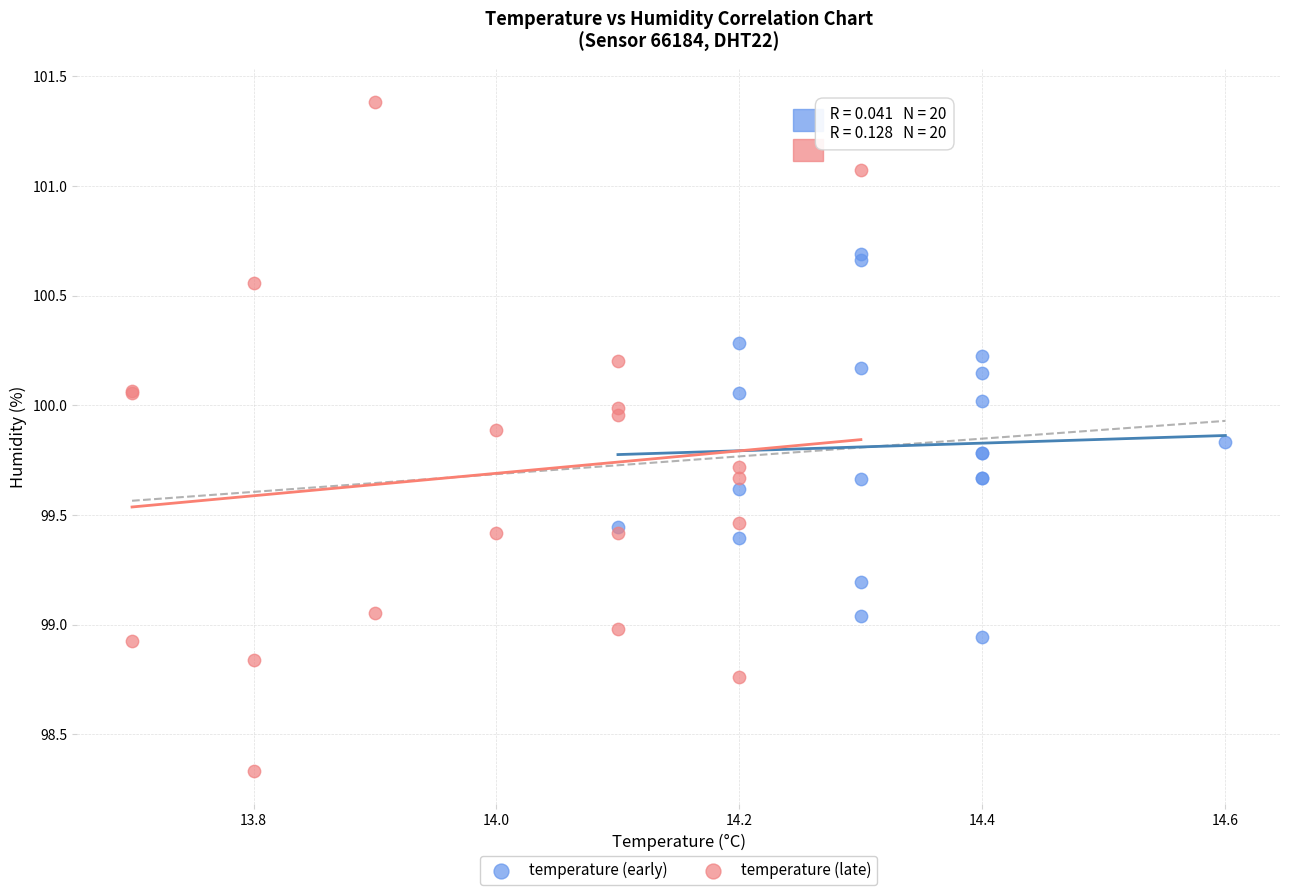

Which series reaches the maximum Y coordinate?

temperature (late)